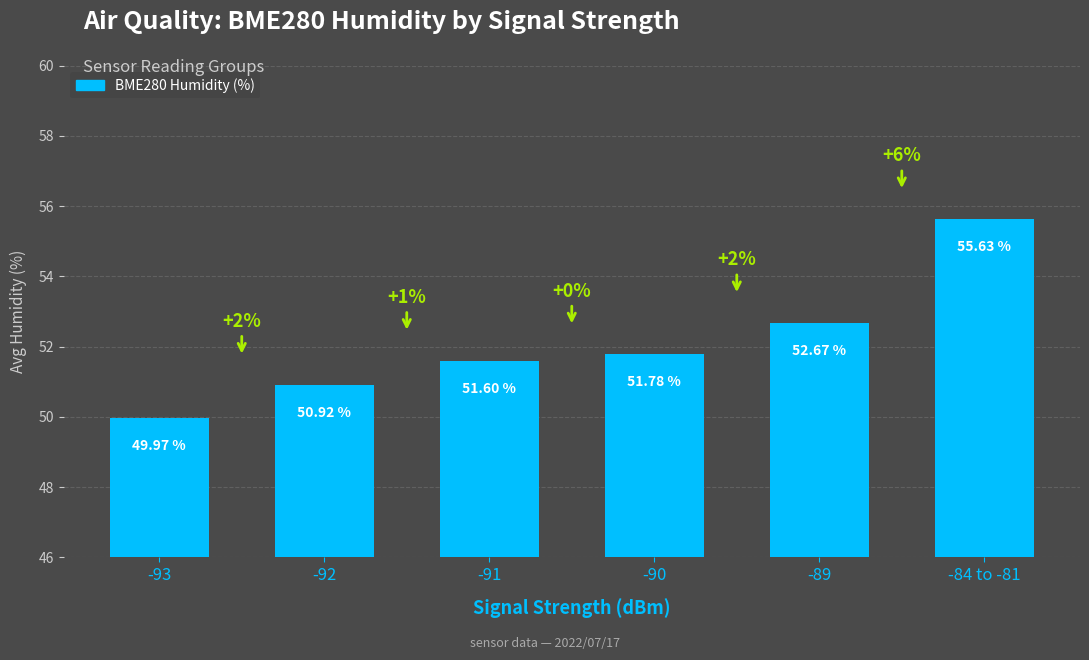

List the labels in order of value, largest first.

-84 to -81, -89, -90, -91, -92, -93